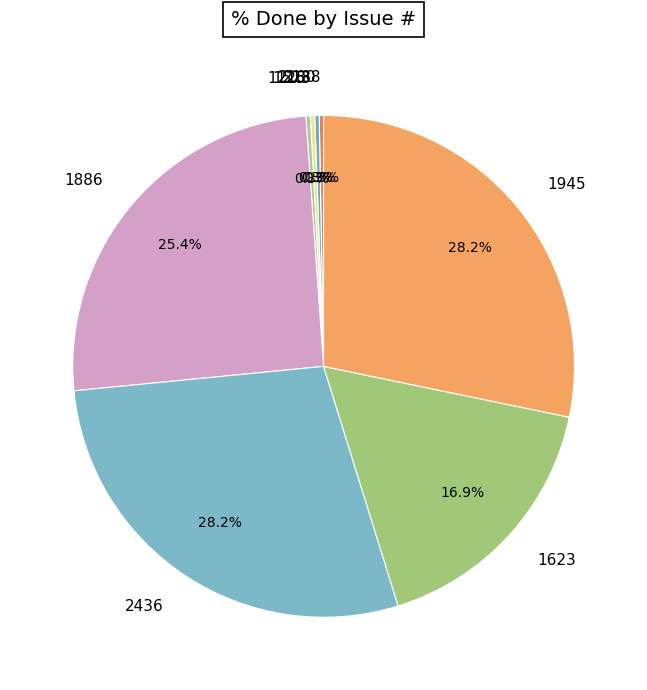

The 2188 slice represents 0% of the pie. True or false?

True